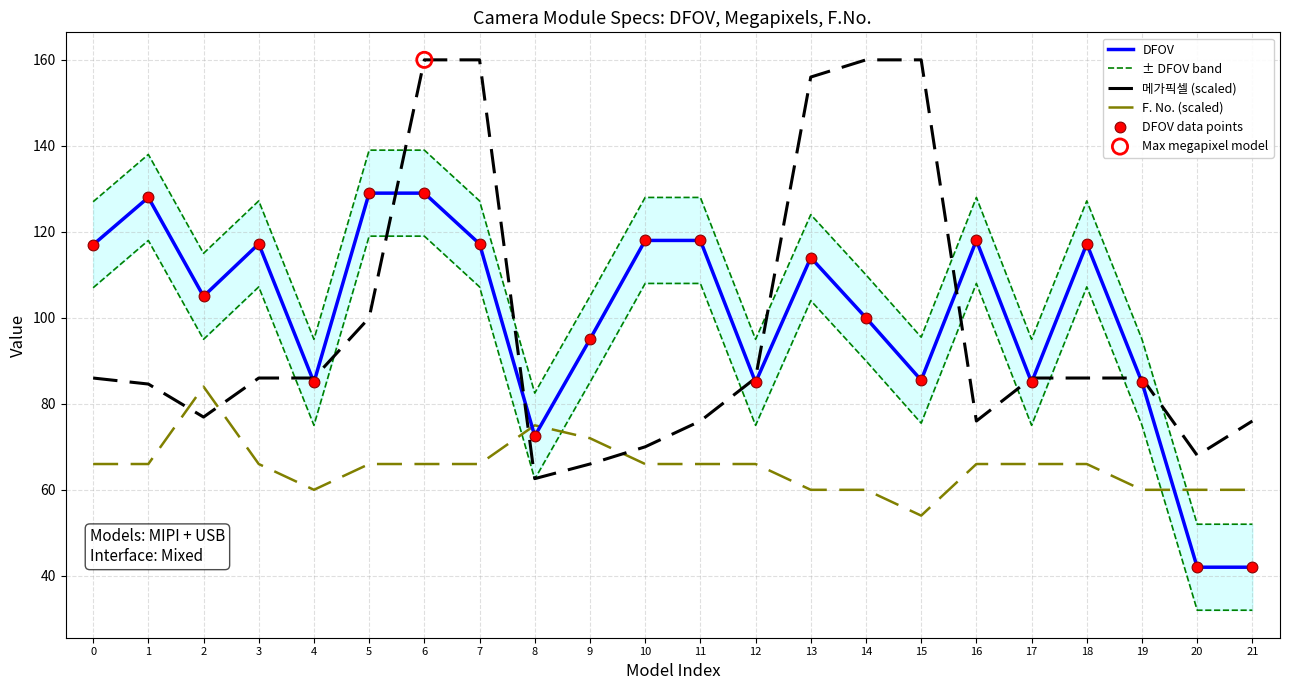

At how many categories does at least one series exceed 140?

5